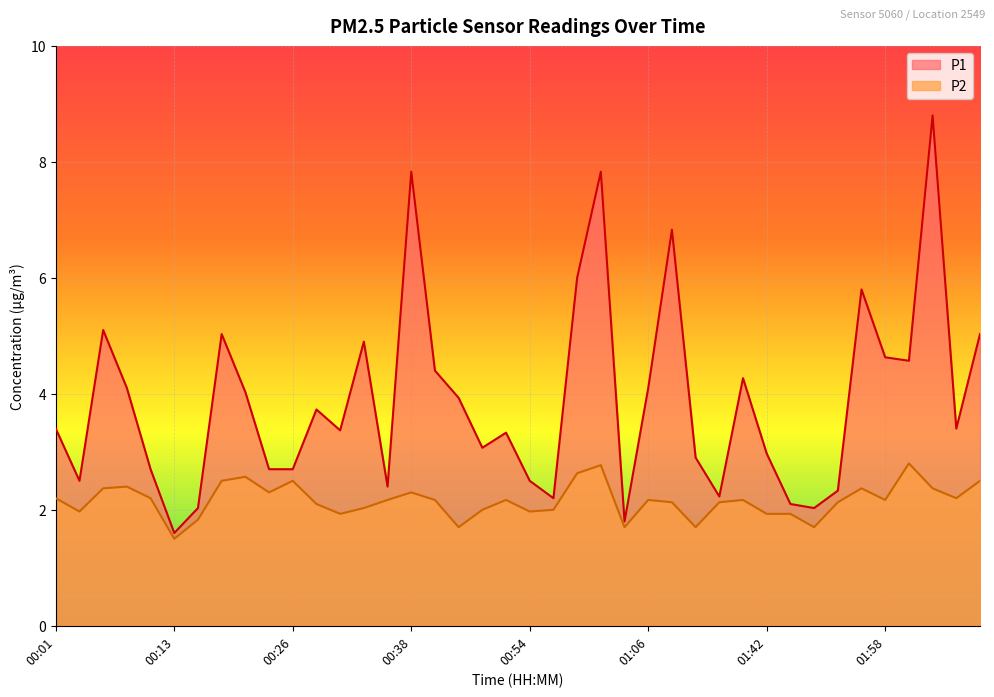

What is the difference between the highest and lowest values at 00:19?

2.5